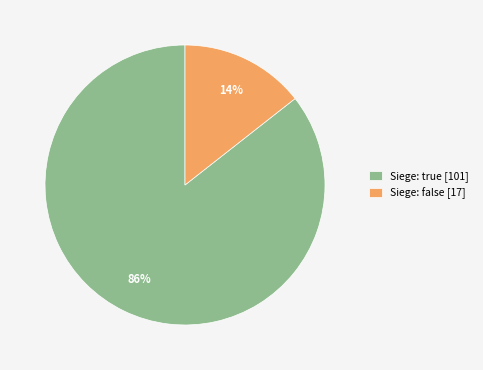

True or false: Siege: false [17] accounts for 2% of the total.

False